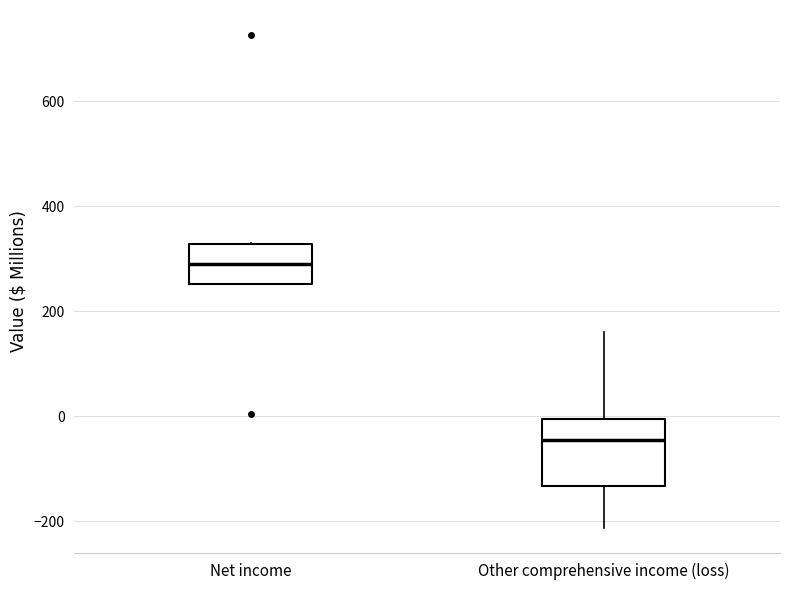

Comparing the boxes themselves (not the whiskers), which one is the tallest?

Other comprehensive income (loss)